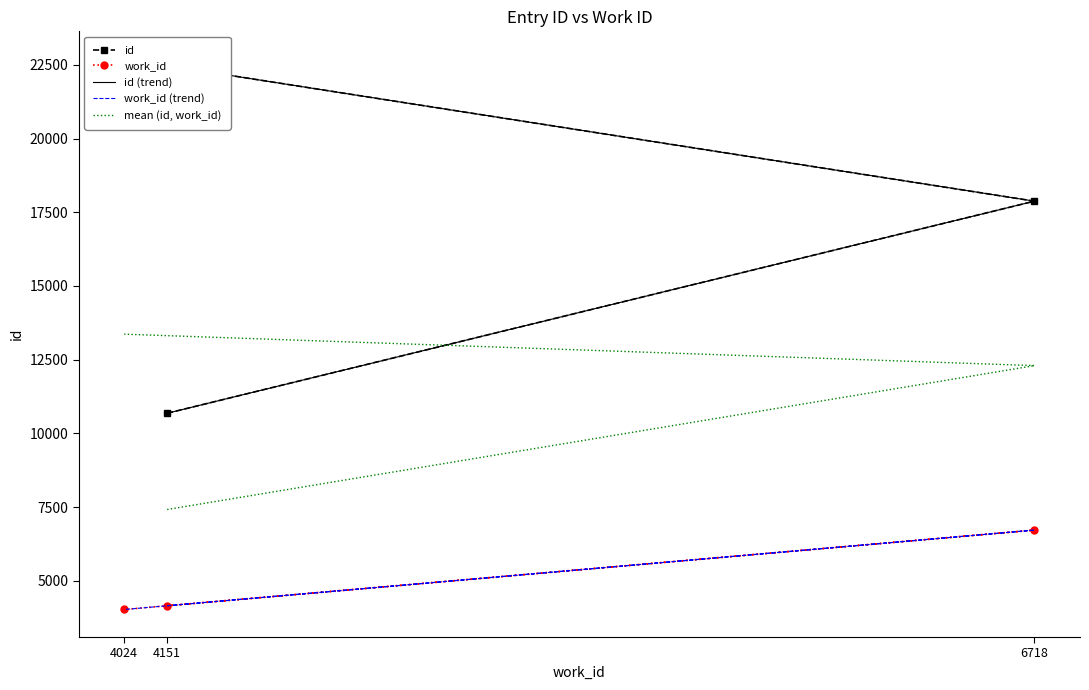

How many lines are shown in the chart?

5